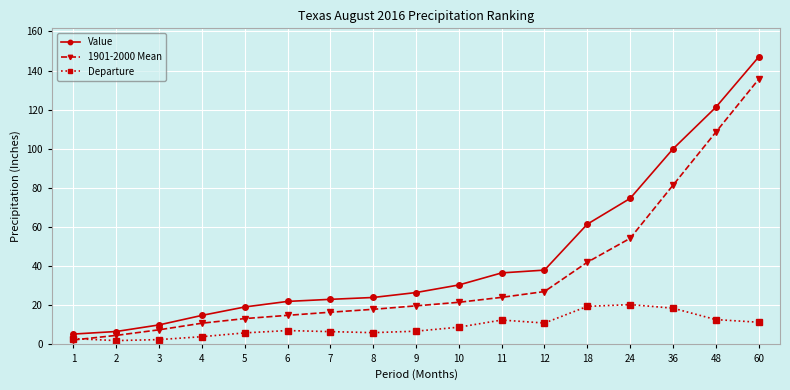

The value of Departure at 1 is 3.0. True or false?

True